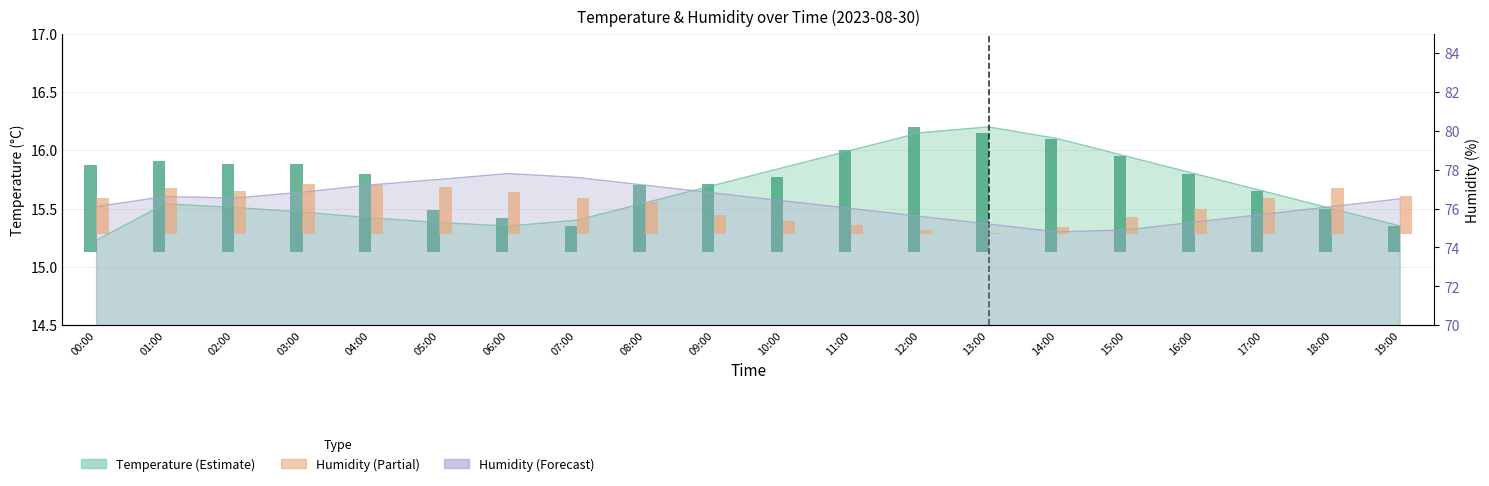

What is the value of the Temp peak bar at the 5th from the left?

0.7